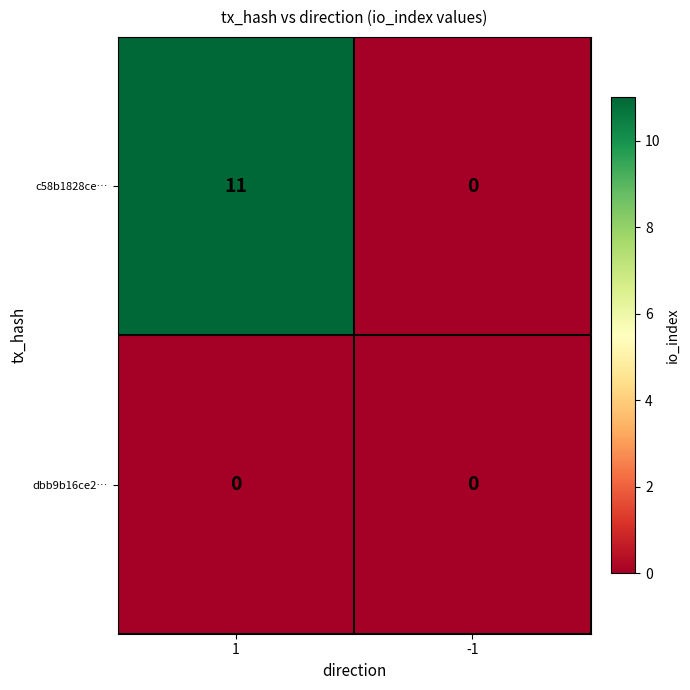

Reading left to right, what are all the values shown in this chart?

c58b1828ce…: 1=11	-1=0
dbb9b16ce2…: 1=0	-1=0